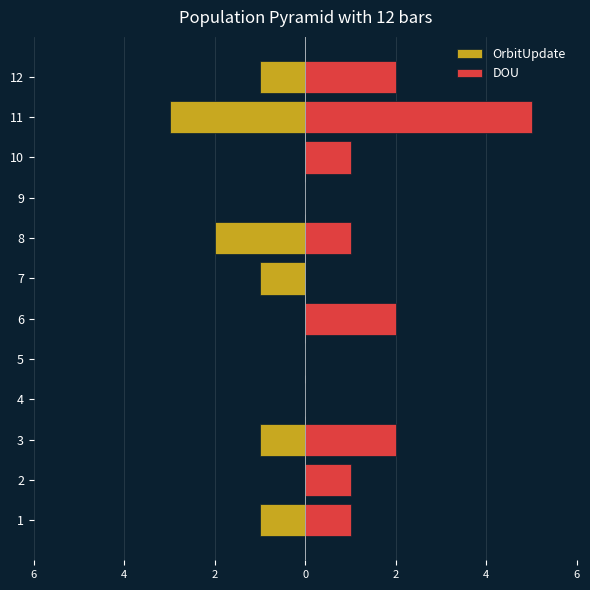

Count the DOU values in the range 0 to 2.

11